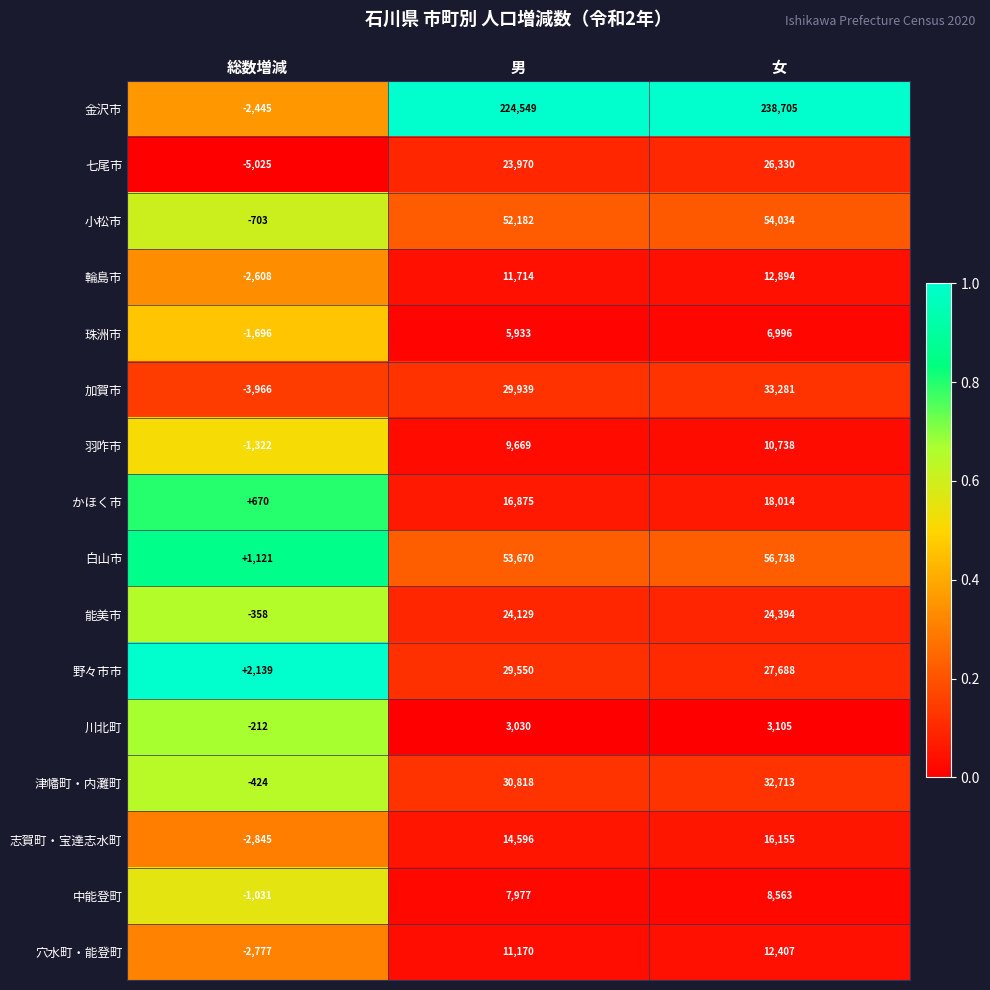

At which category is the sum across all series the highest?

女